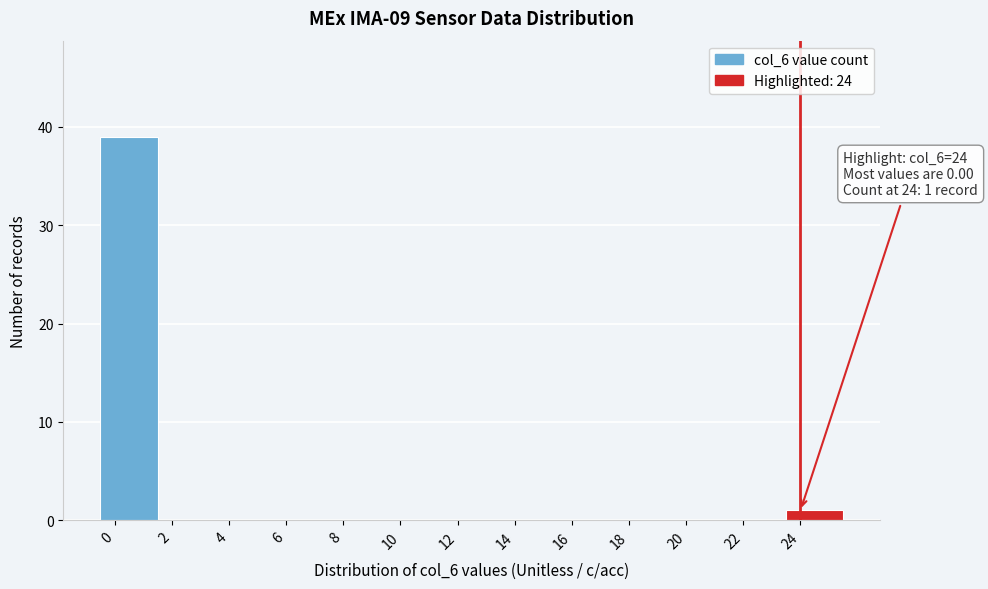

Which range on the x-axis has the tallest bar?

-0.5 to 1.5